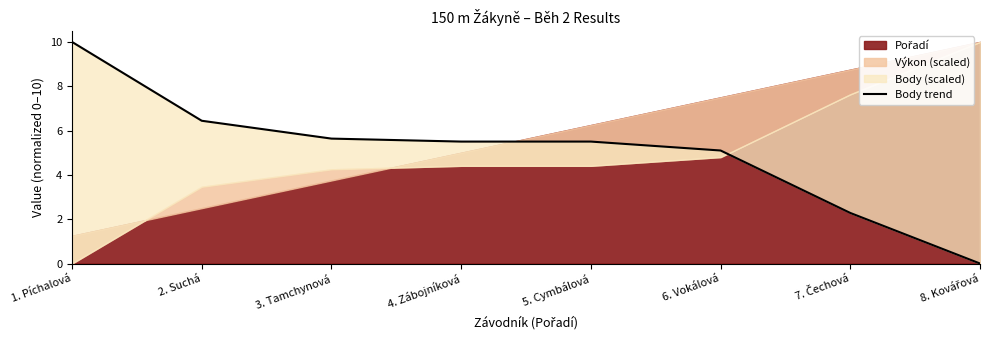

List the labels in order of value, largest first.

1. Píchalová, 2. Suchá, 3. Tamchynová, 4. Zábojníková, 5. Cymbálová, 6. Vokálová, 7. Čechová, 8. Kovářová